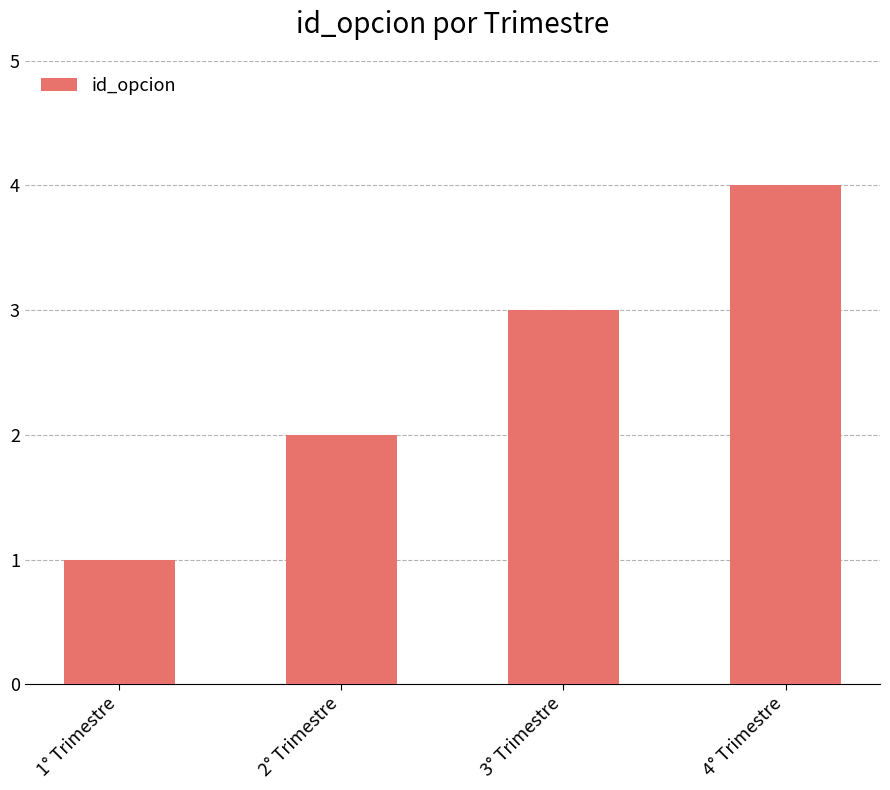

What position from the left is 3° Trimestre?

3